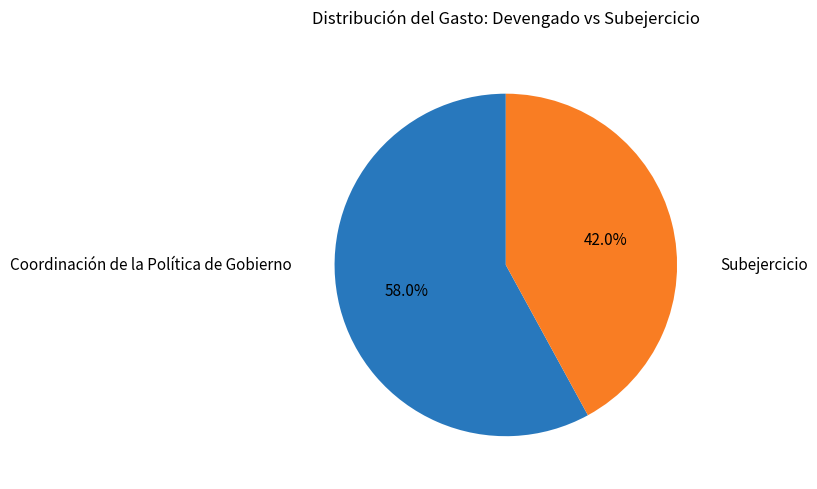

Is there a majority slice in this chart?

Yes